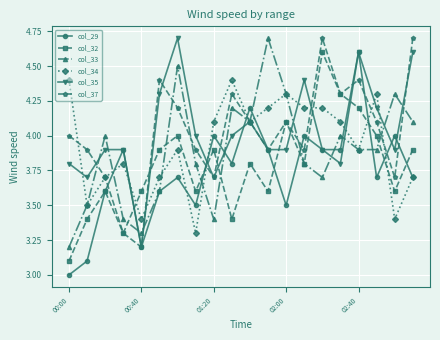

What is the minimum value for col_33?

3.2